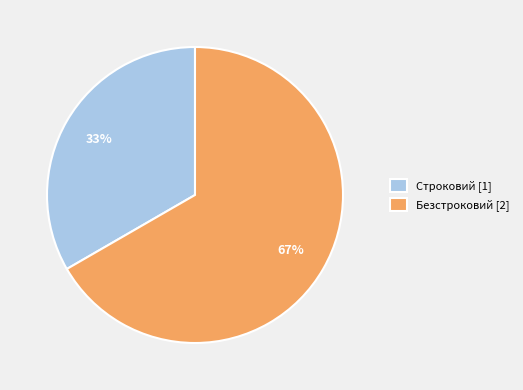

Between Строковий and Безстроковий, which is larger?

Безстроковий